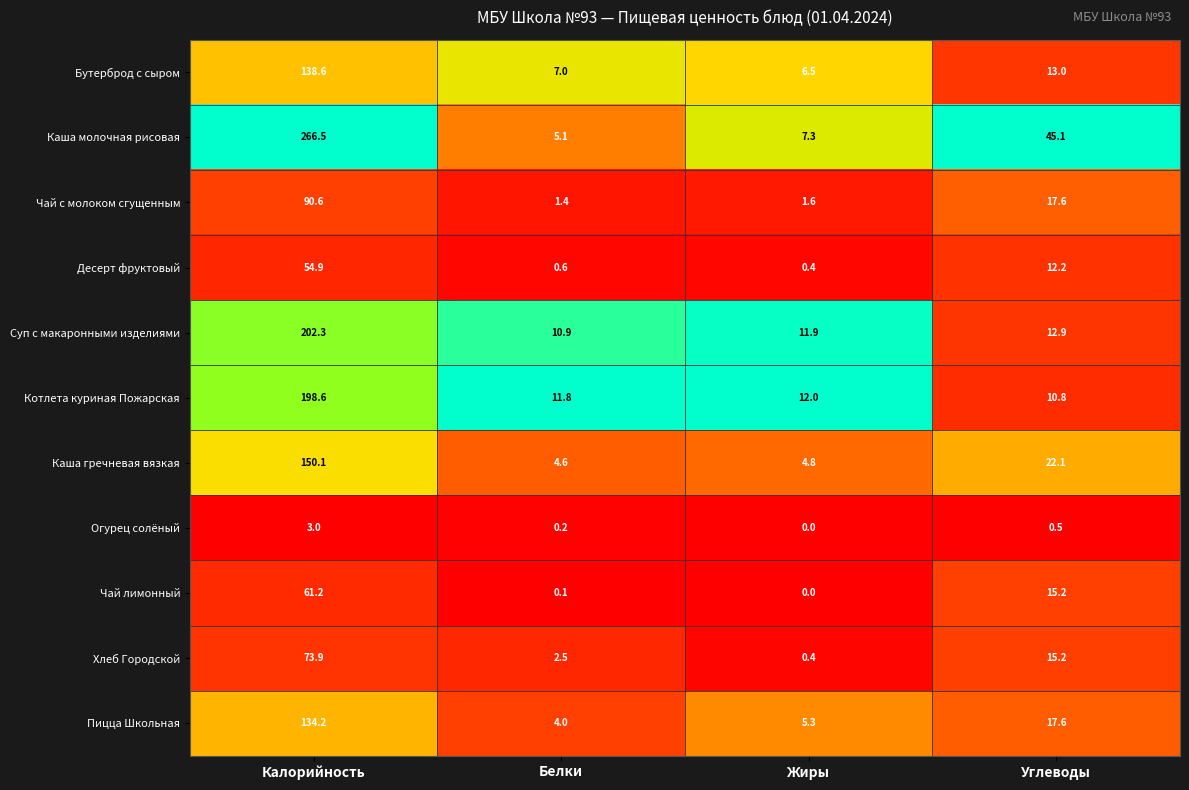

What is the spread (max minus min) of values at Белки?

11.7